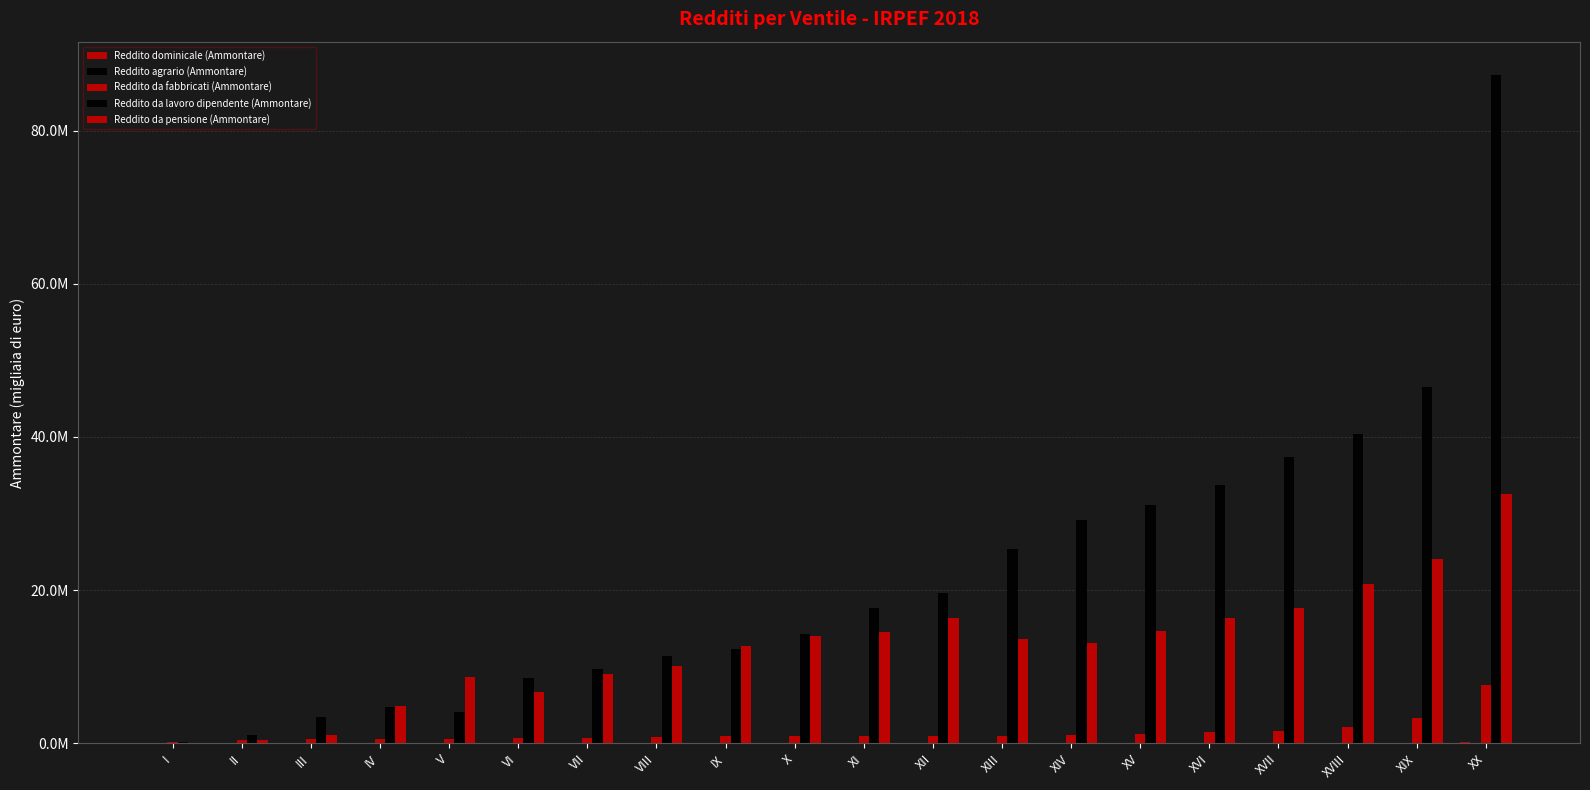

At which category does the chart reach its peak across all series?

XX